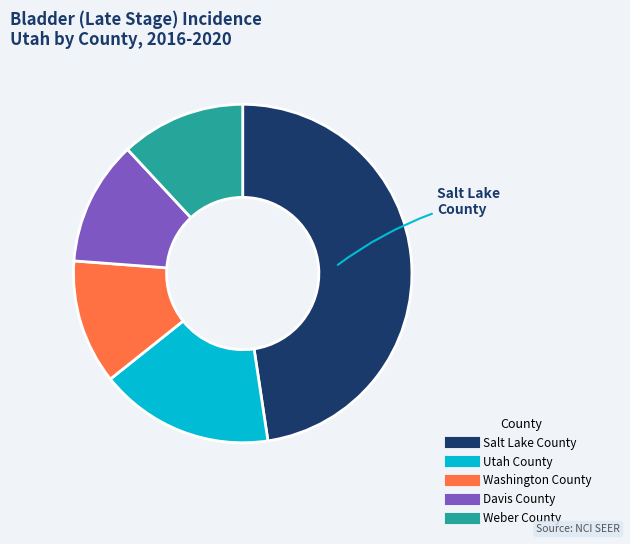

Is the sum of Utah County and Weber County greater than half?

No